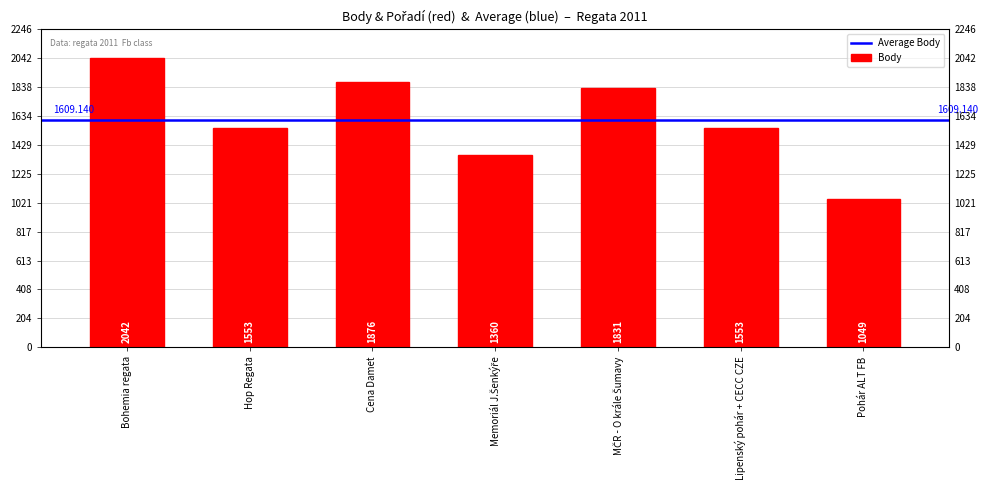

List the labels in order of value, largest first.

Bohemia regata, Cena Damet, MČR - O krále Šumavy, Hop Regata, Lipenský pohár + CECC CZE, Memoriál J.Šenkýře, Pohár ALT FB